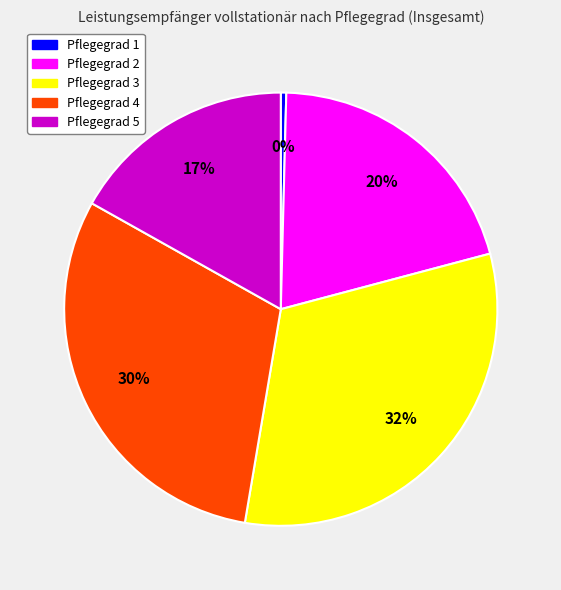

To the nearest percent, what is the combined percentage of Pflegegrad 1 and Pflegegrad 3?

32%